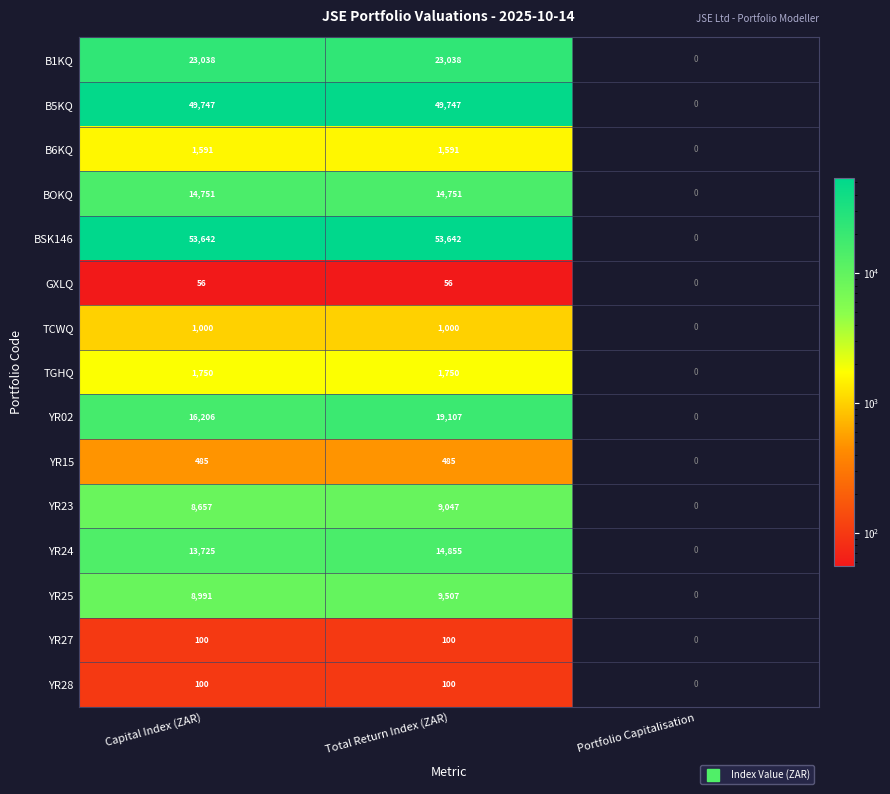

What value does the TGHQ series have at Capital Index (ZAR)?

1750.0